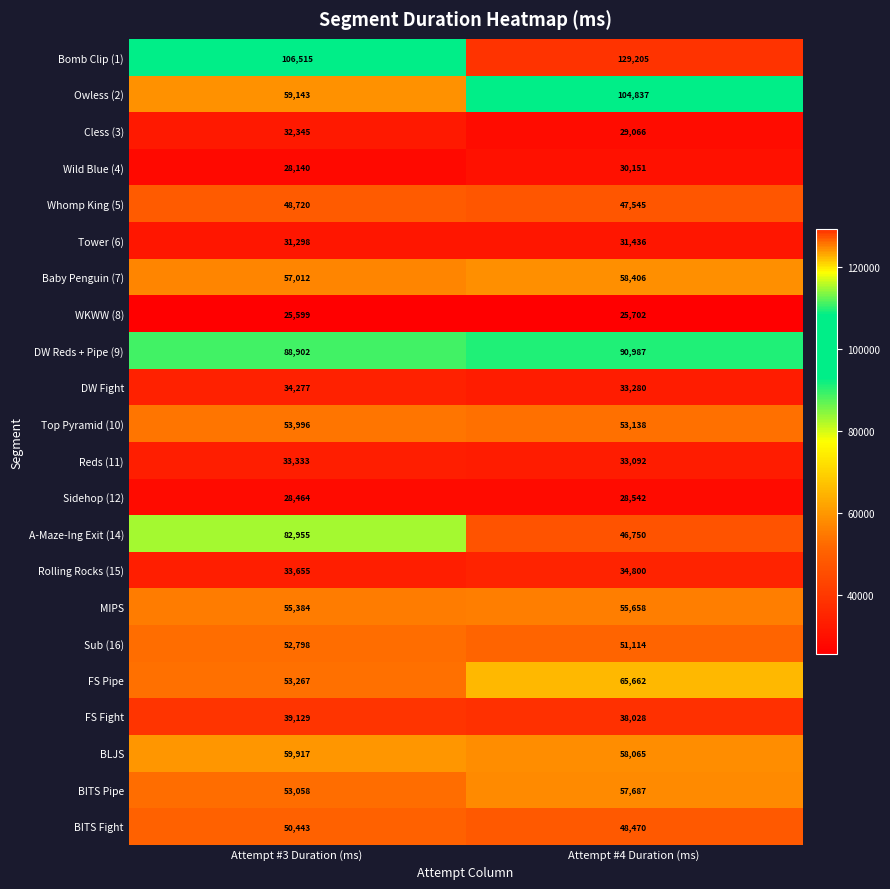

At which label is Baby Penguin (7) closest to 57709?

Attempt #3 Duration (ms)